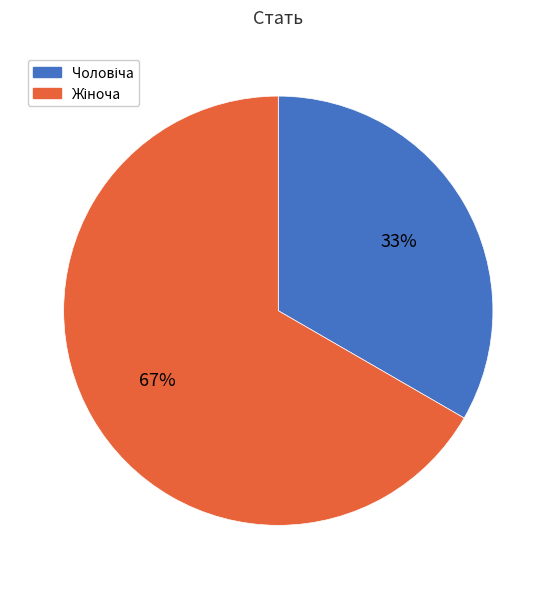

Does any single category account for the majority?

Yes